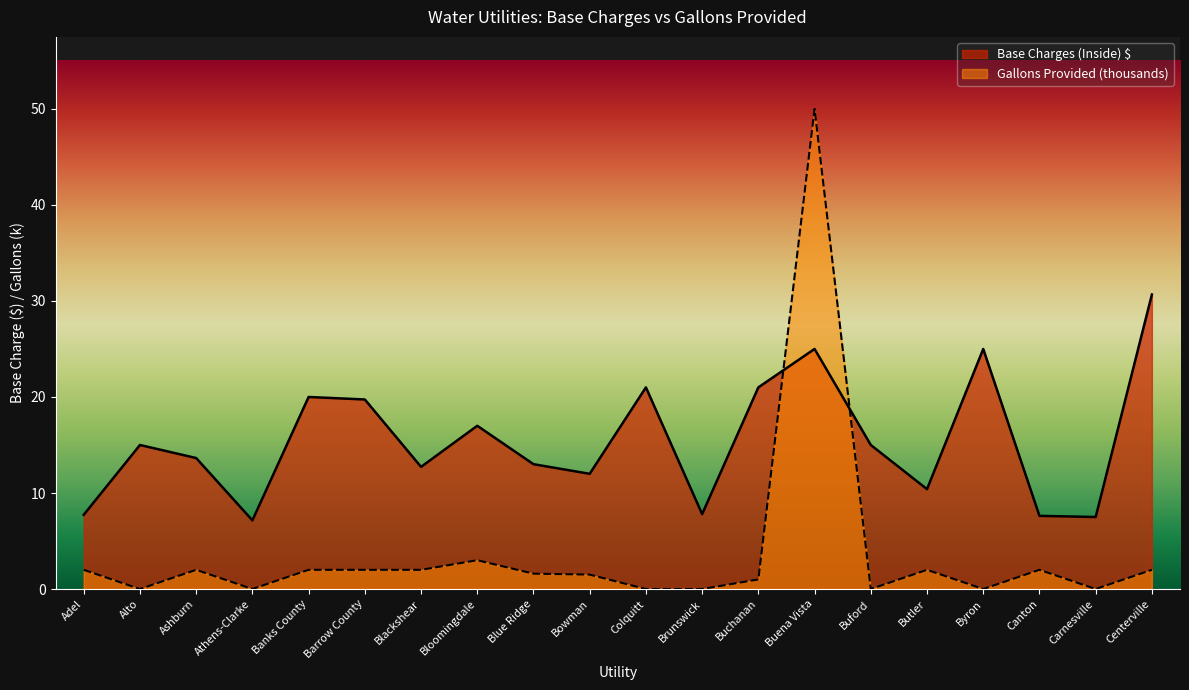

What is the maximum value for Base Charges (Inside)?

30.7